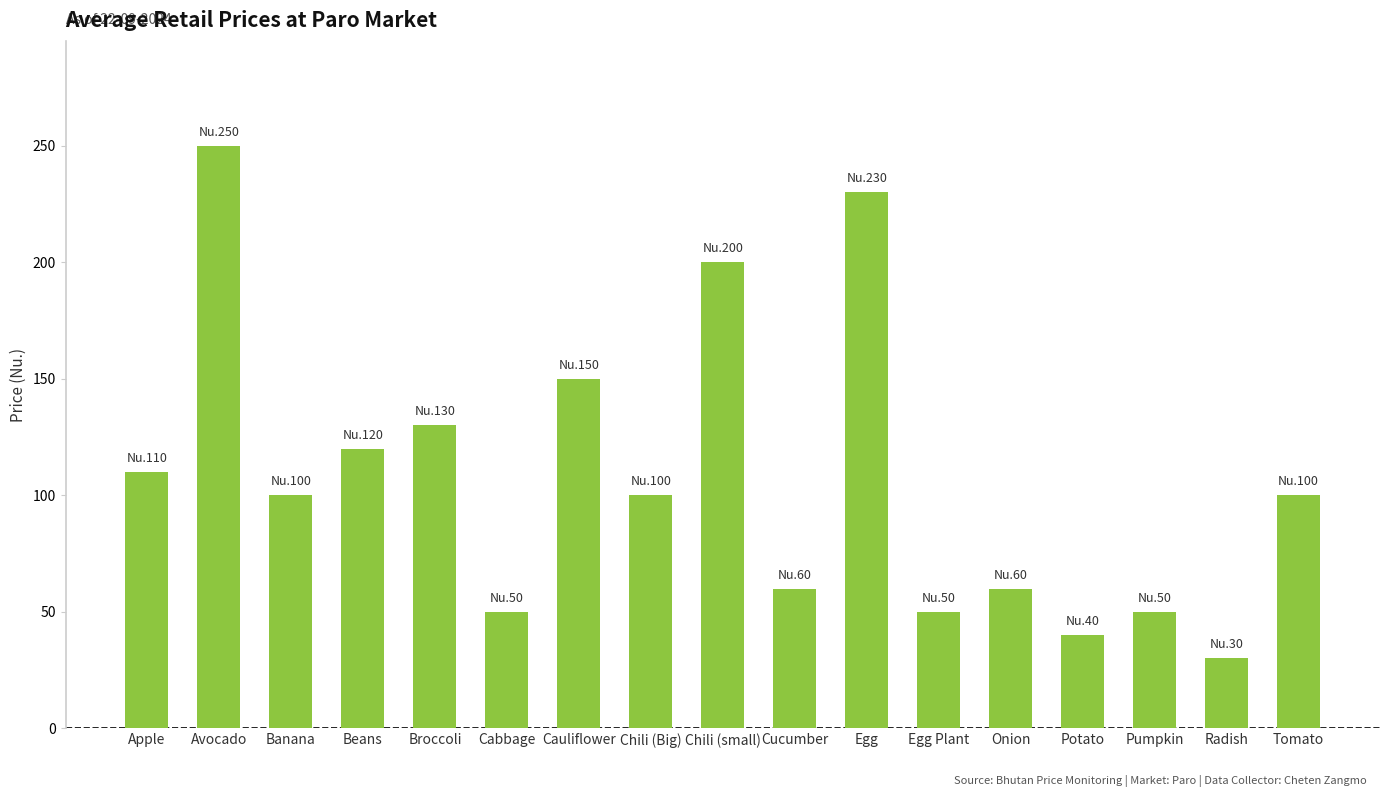

What is the label of the 12th bar from the left?

Egg Plant